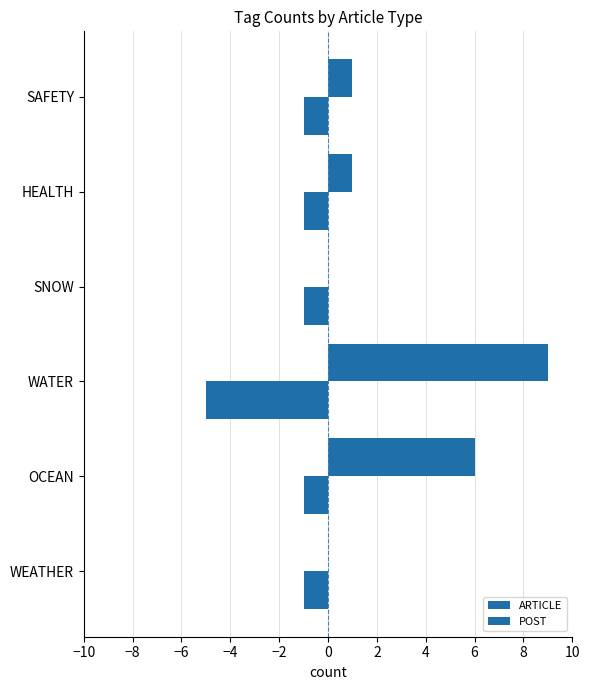

How many data points does each series have?

6